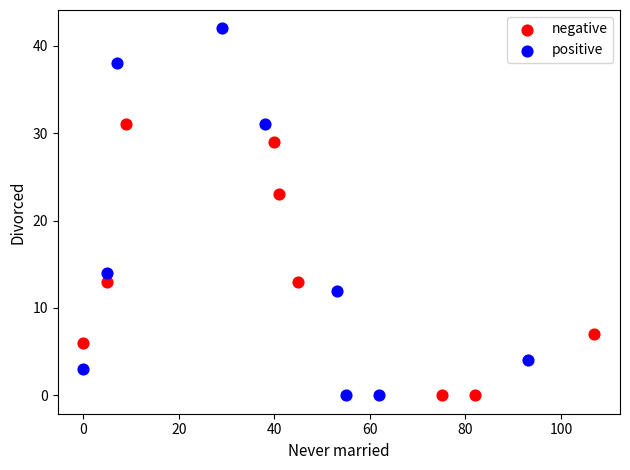

Which series has the largest Y range (max minus min)?

positive